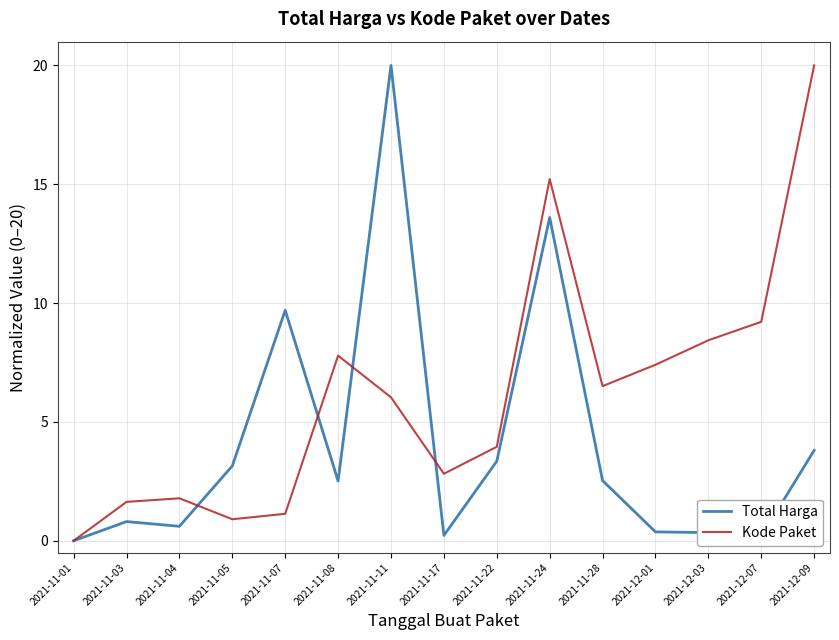

What is the difference between the highest and lowest values at 2021-11-17?

2.6